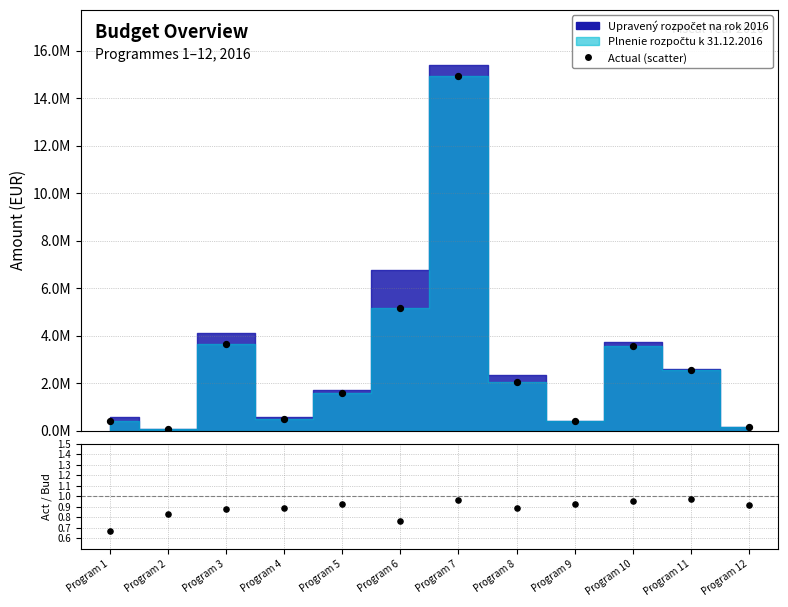

Which series reaches the maximum Y coordinate?

Actual (scatter)